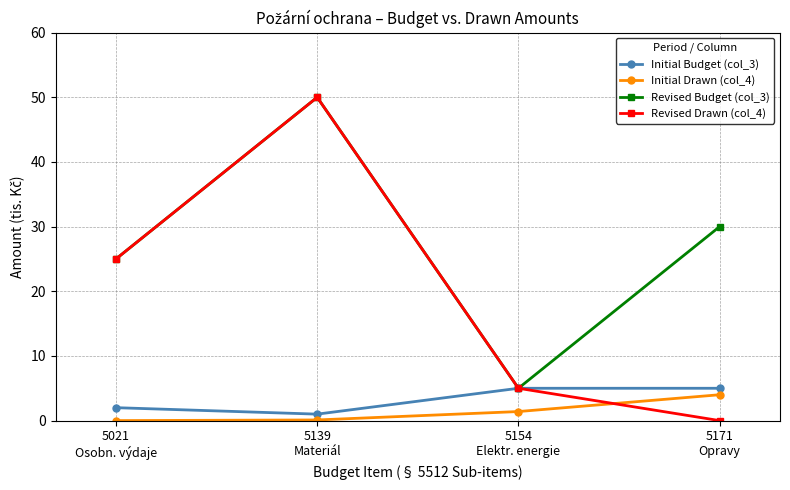

Which series has the widest spread of values?

Revised Drawn (col_4)